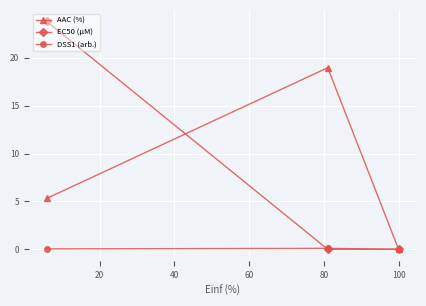

Rank the series by their maximum value, from highest to lowest.

EC50 (µM), AAC (%), DSS1 (arb.)